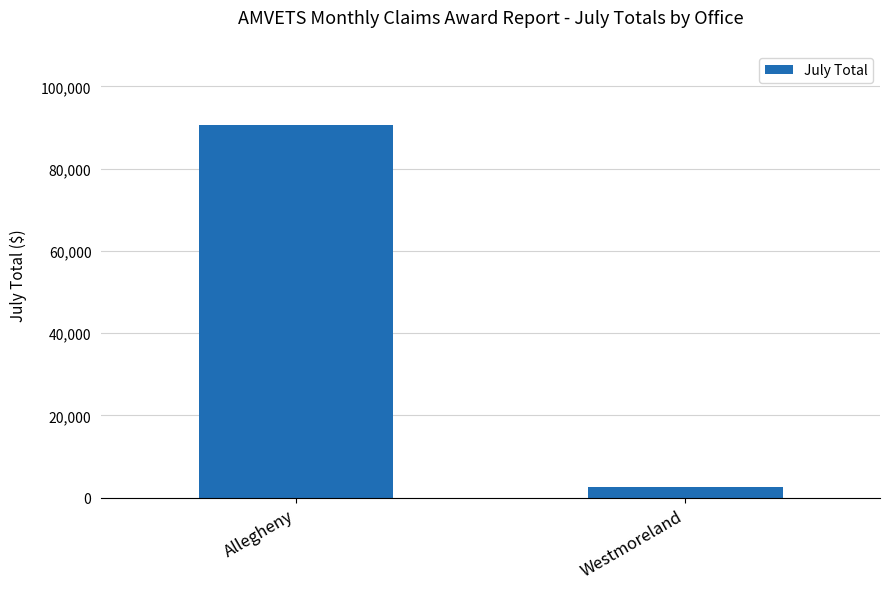

What is the approximate value at Westmoreland, to the nearest 10?

2660